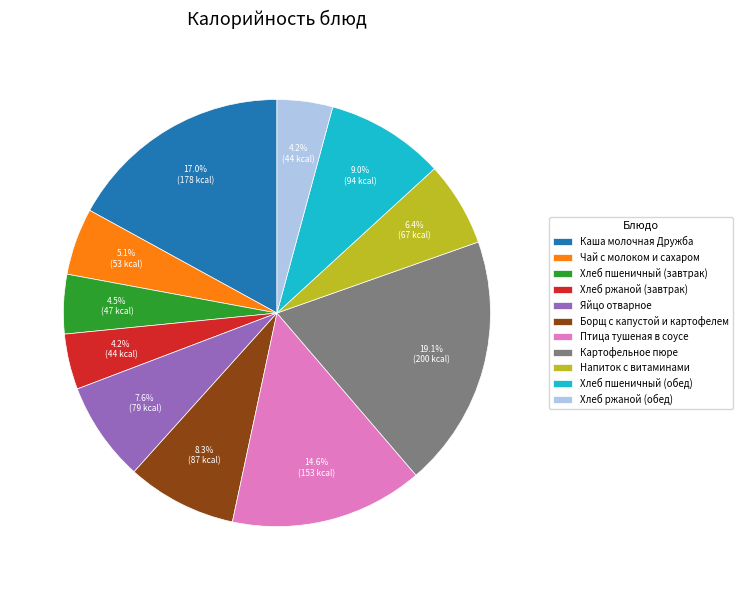

Which category has the biggest portion of the pie?

Картофельное пюре